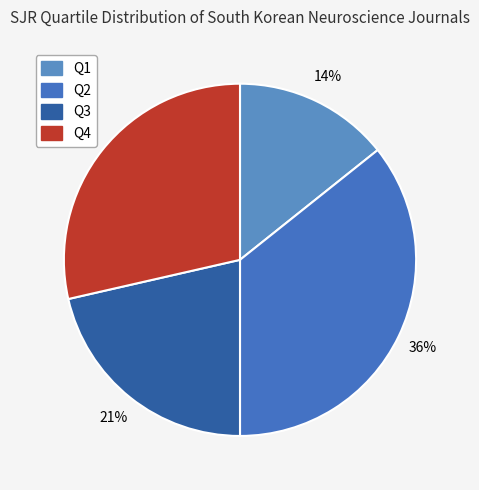

To the nearest percent, what percentage of the pie is Q2?

36%